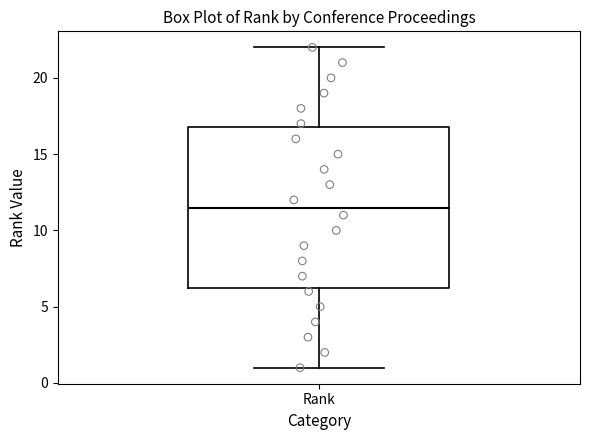

Read this box plot against the y-axis: the position of the median line, the range covered by the box, and the ends of both whiskers. The values are not printed on the chart, so give them approximately, as read against the axis.

median 11.5, box 6.5 to 17.0, whiskers 1.0 to 22.0